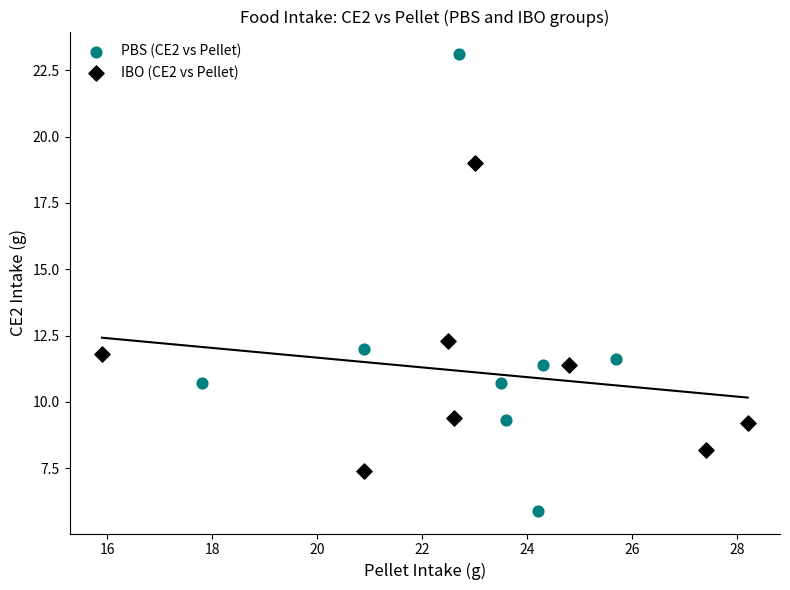

Which series has the largest Y range (max minus min)?

PBS (CE2 vs Pellet)